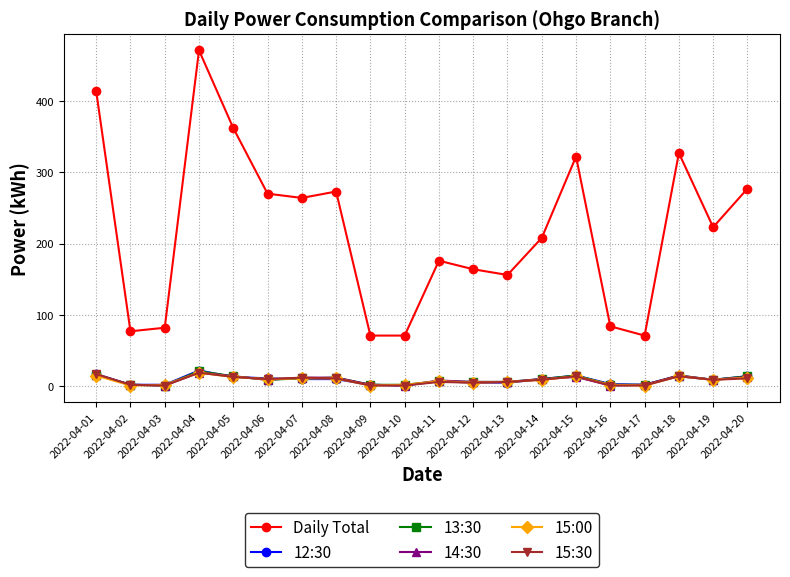

Which series has the largest range (max minus min)?

Daily Total